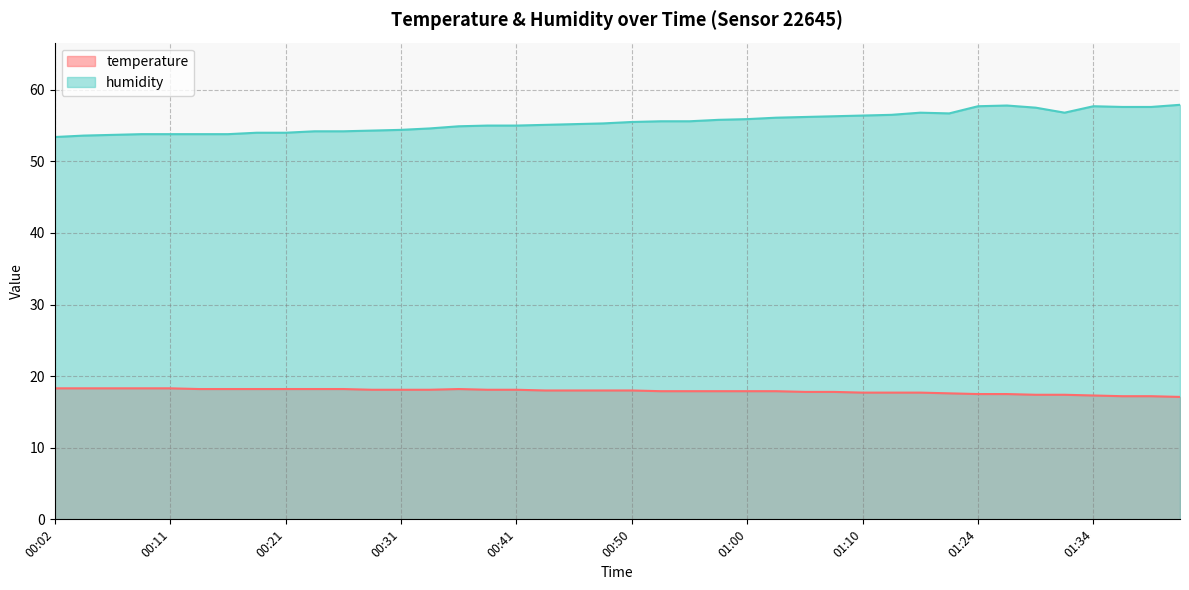

In humidity, how many points are higher than both neighbors (excluding endpoints)?

3